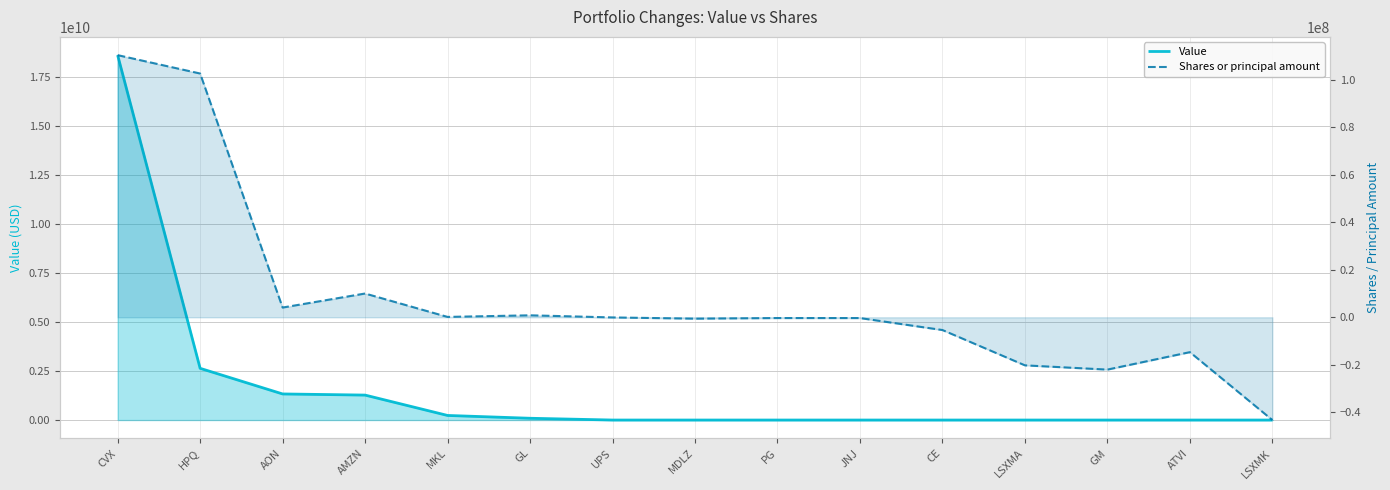

Count the number of data series in this chart.

2